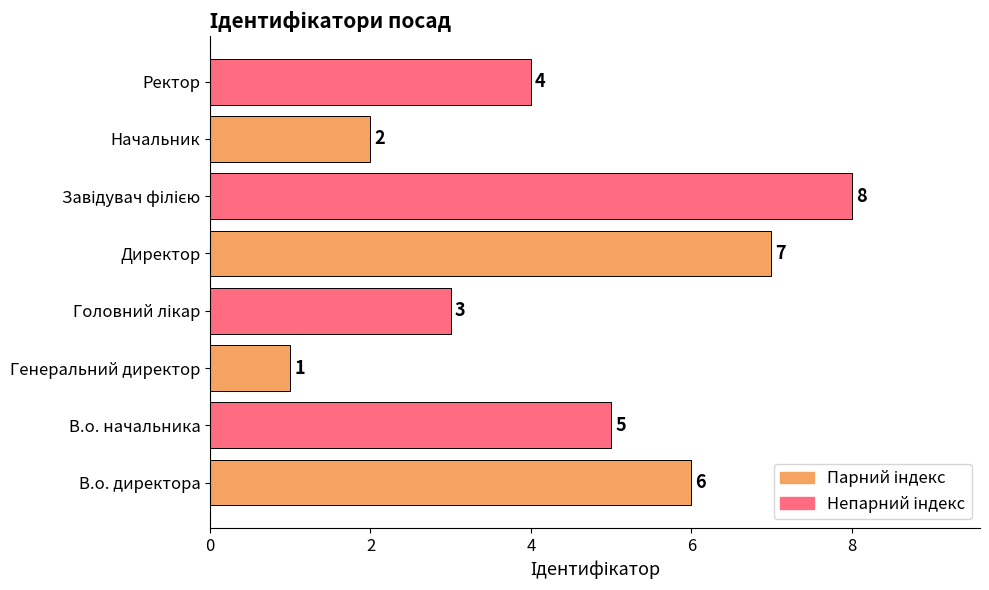

What is the ratio of the value at Директор to the value at Начальник?

3.5